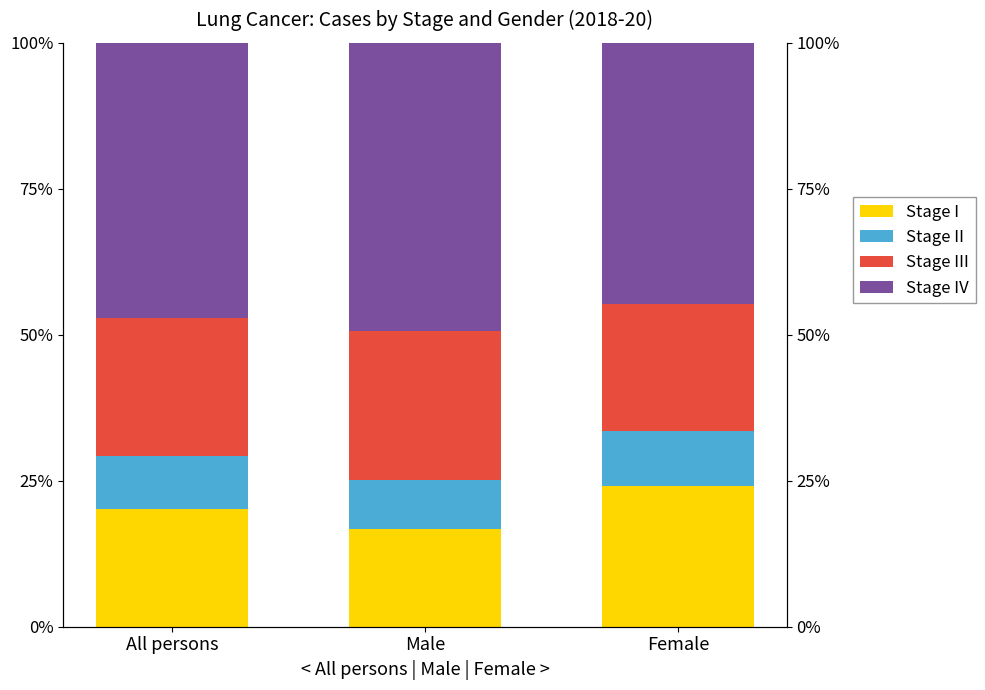

How many data points does each series have?

3